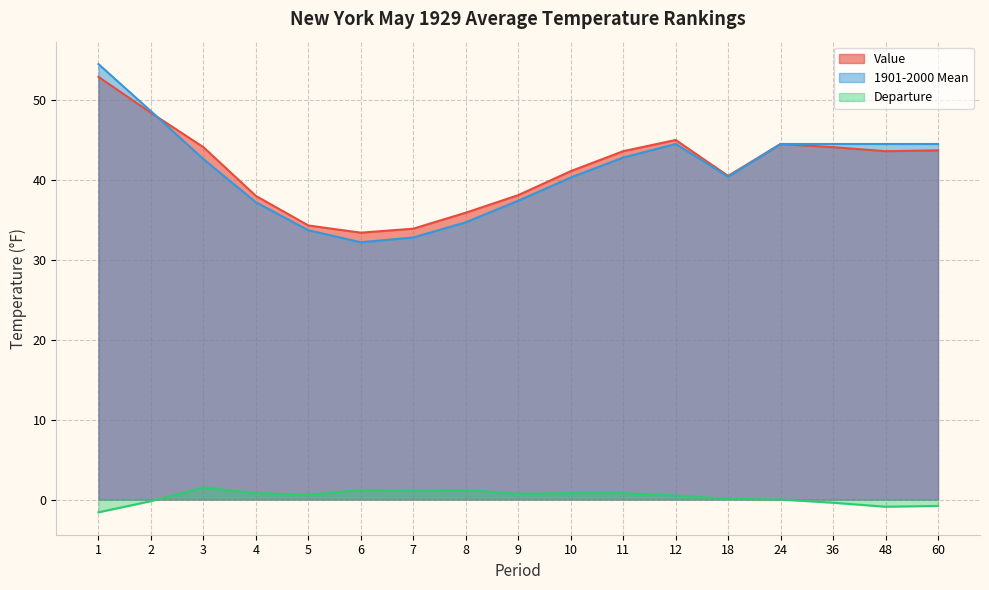

List the series in order of their peak value, lowest first.

Departure, Value, 1901-2000 Mean